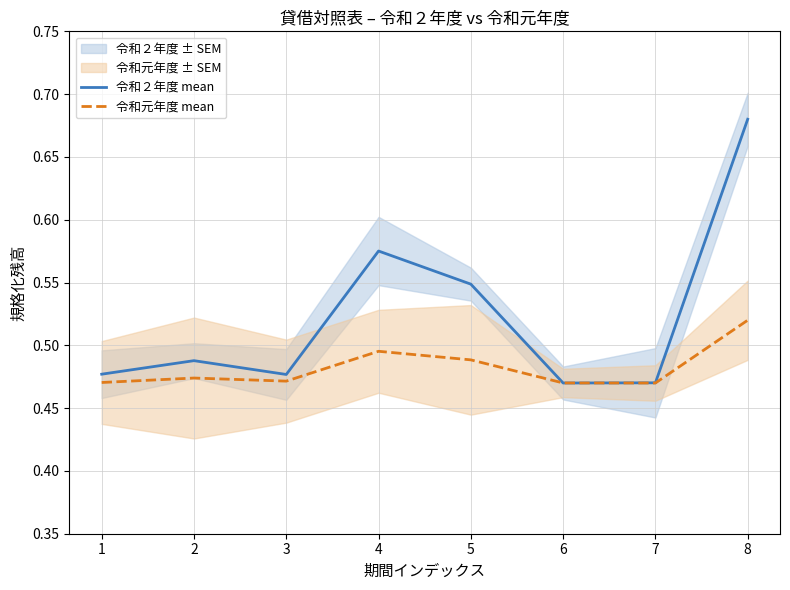

What is the greatest value displayed?

0.7